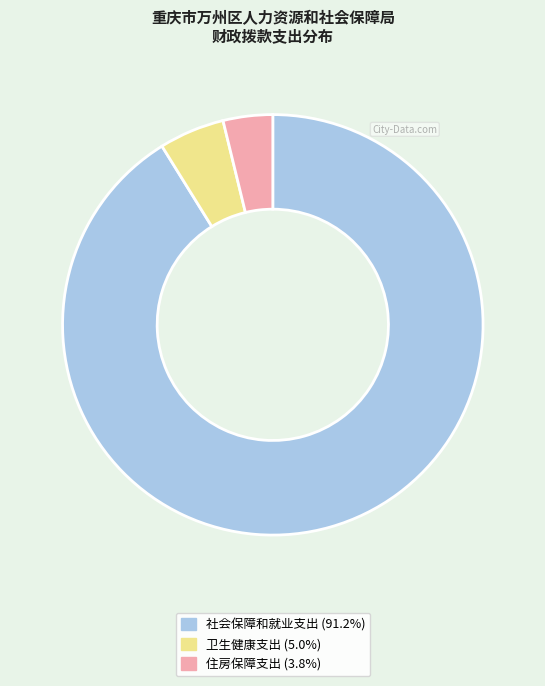

Between 卫生健康支出 and 社会保障和就业支出, which is larger?

社会保障和就业支出